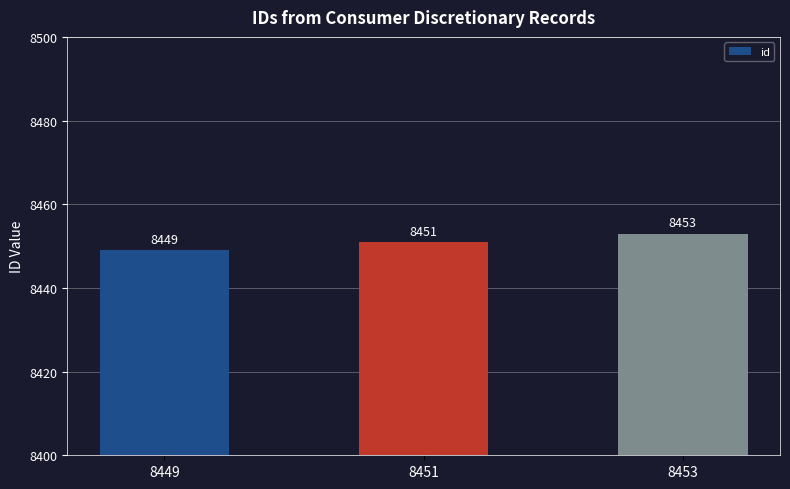

Which label corresponds to the smallest value in the chart?

8449